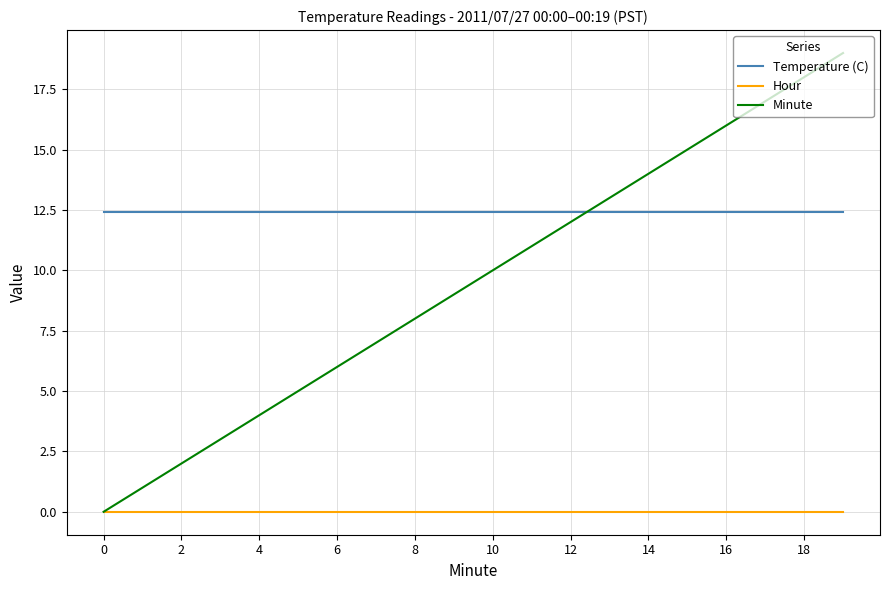

Which series has the largest range (max minus min)?

Minute